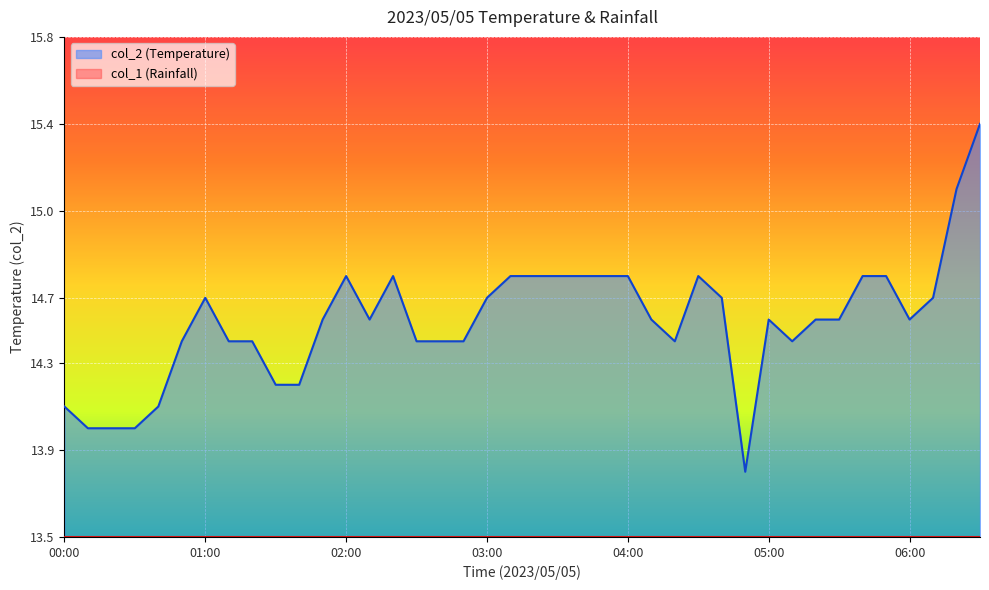

What position from the right is 04:30?

13